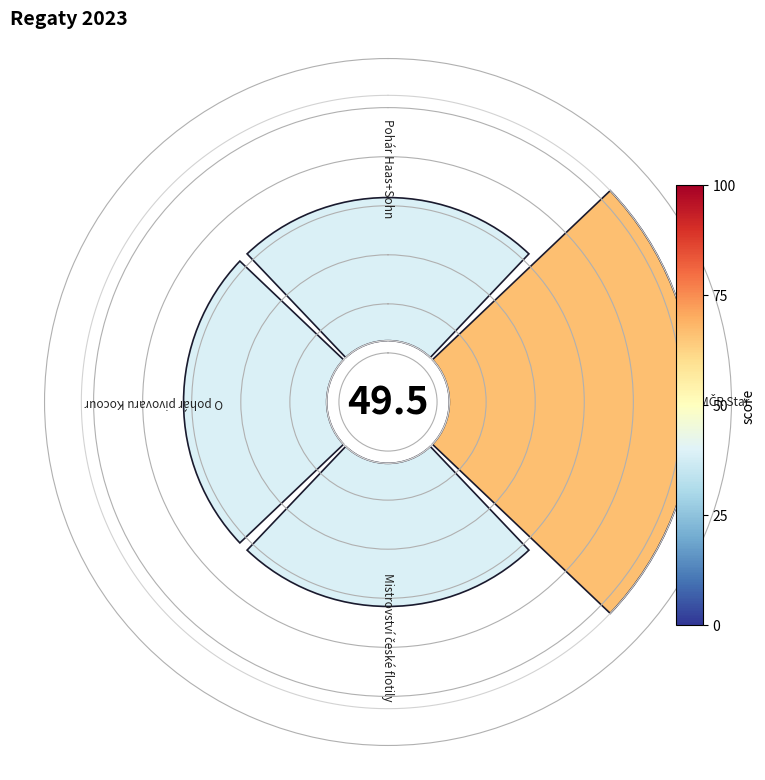

Does 2 account for over 50% of the chart?

No